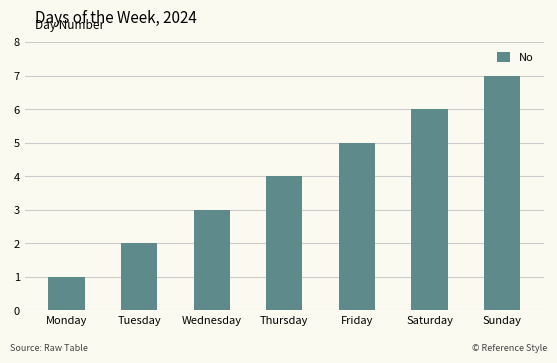

Reading right to left, list all the values displayed in this chart.

Sunday=7	Saturday=6	Friday=5	Thursday=4	Wednesday=3	Tuesday=2	Monday=1